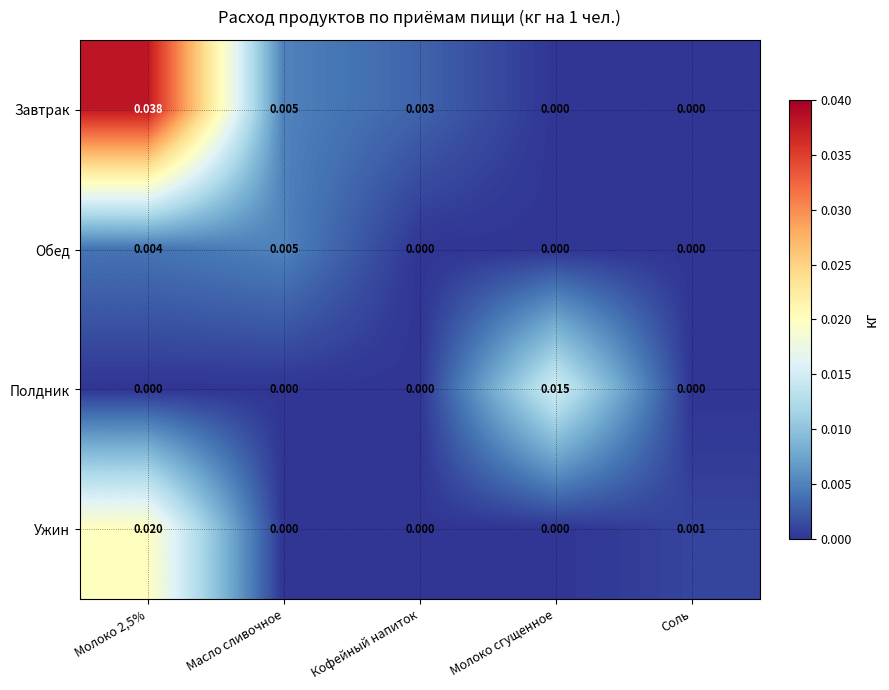

List the series in order of their overall mean, lowest first.

Обед, Полдник, Ужин, Завтрак